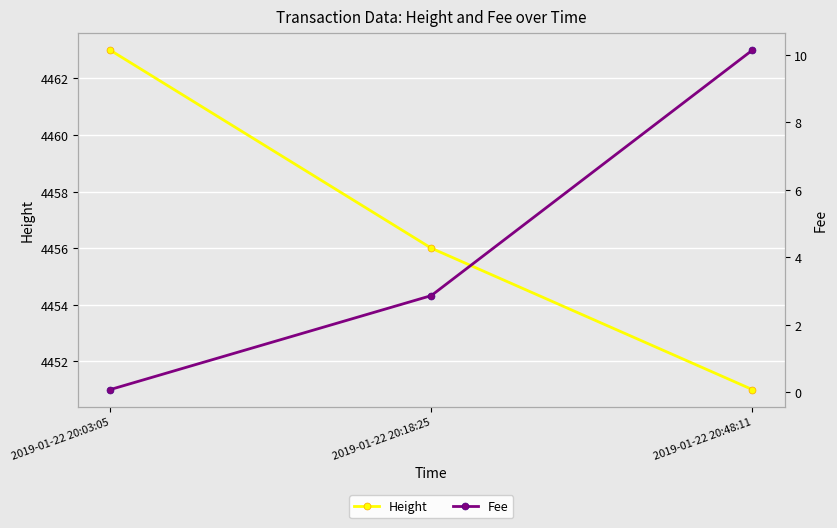

What are all the series names shown in the legend?

Height, Fee